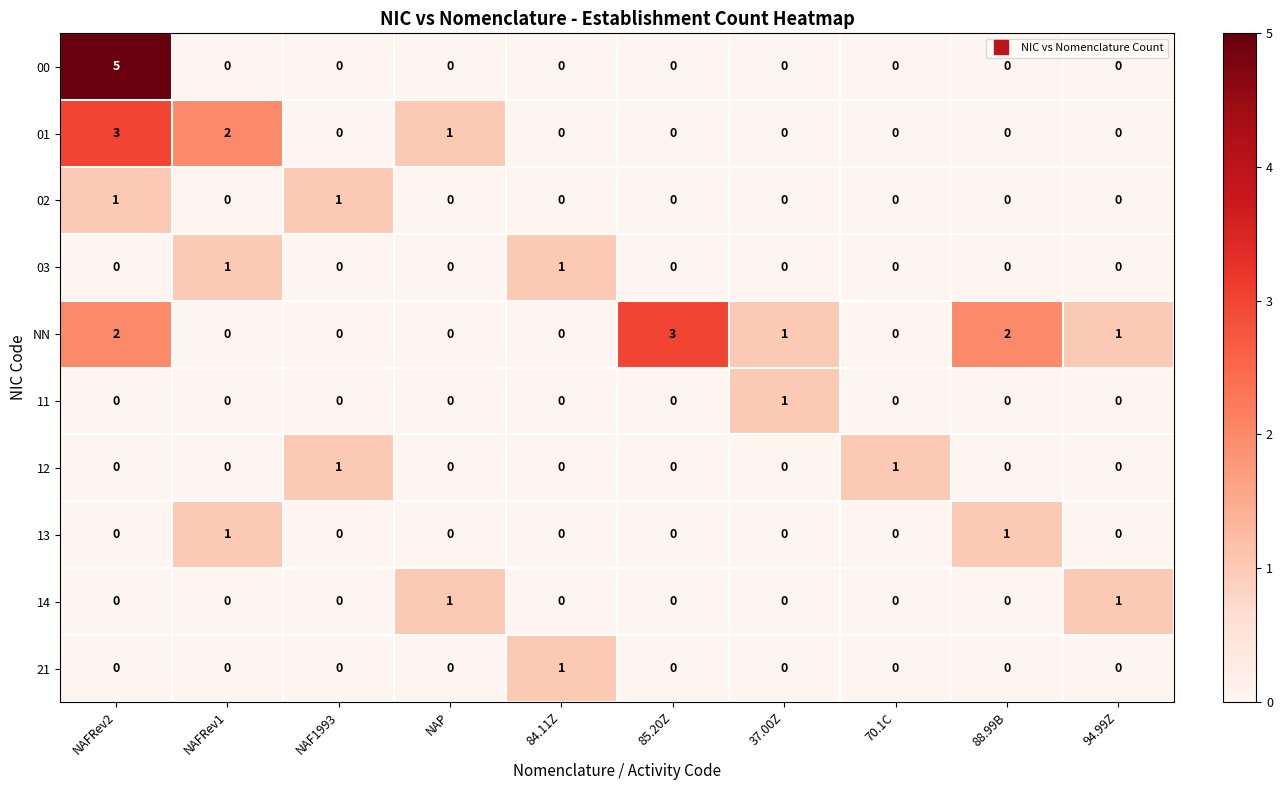

The 21 series shows 1 at NAFRev1. True or false?

False